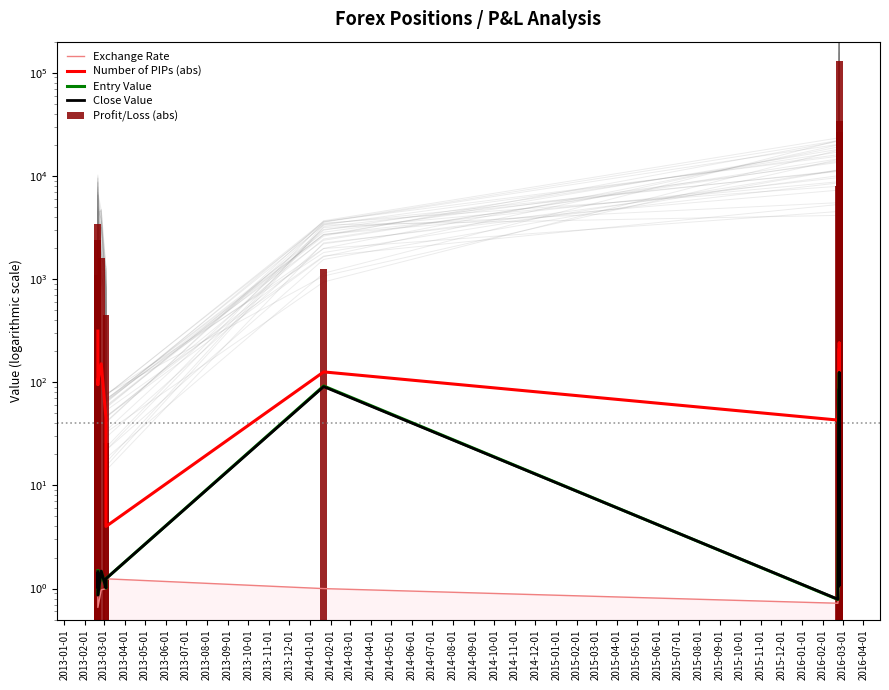

Rank the series at 2013-08-01 from highest to lowest value.

Profit/Loss (abs), Number of PIPs (abs), Entry Value, Close Value, Exchange Rate